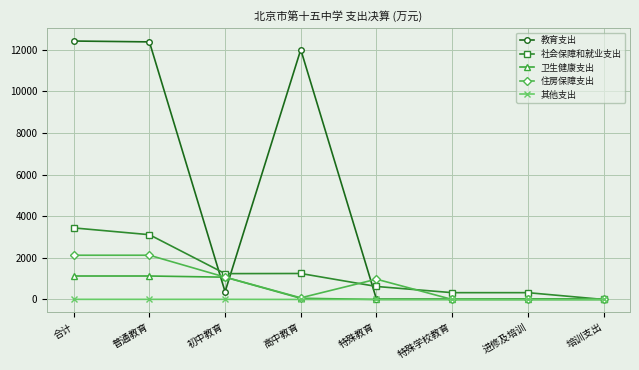

Is the value of 社会保障和就业支出 at 普通教育 greater than the value of 卫生健康支出 at 初中教育?

Yes